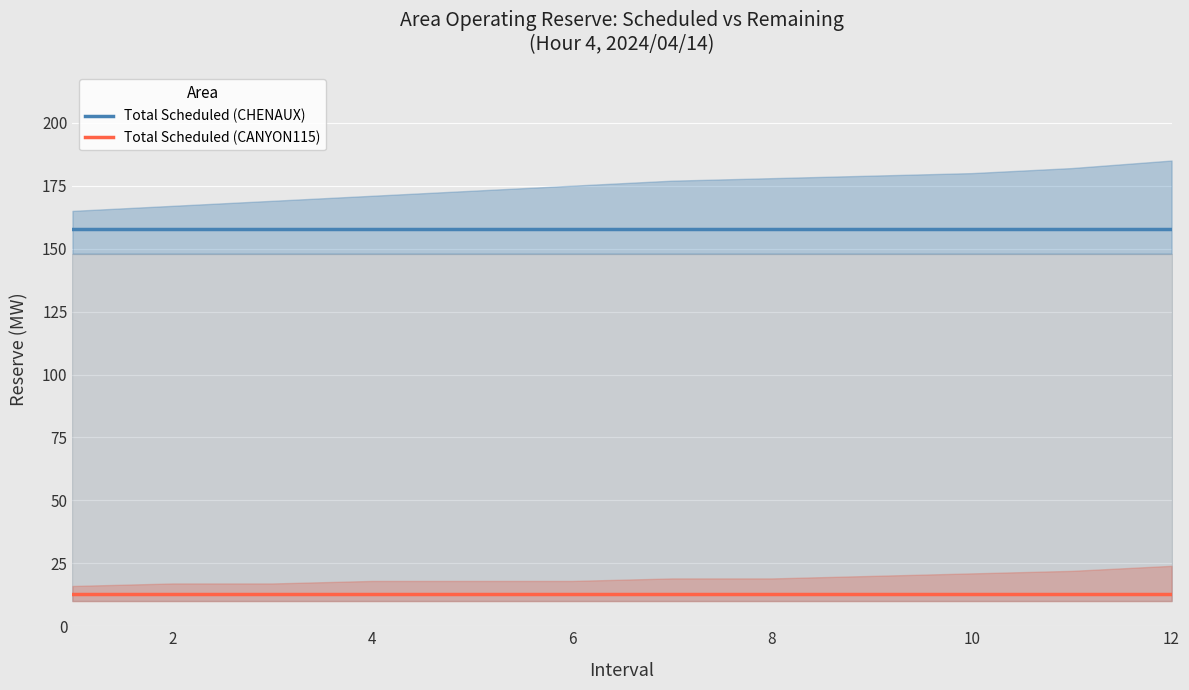

True or false: Total Scheduled (CHENAUX) and Total Scheduled (CANYON115) intersect in this chart.

False